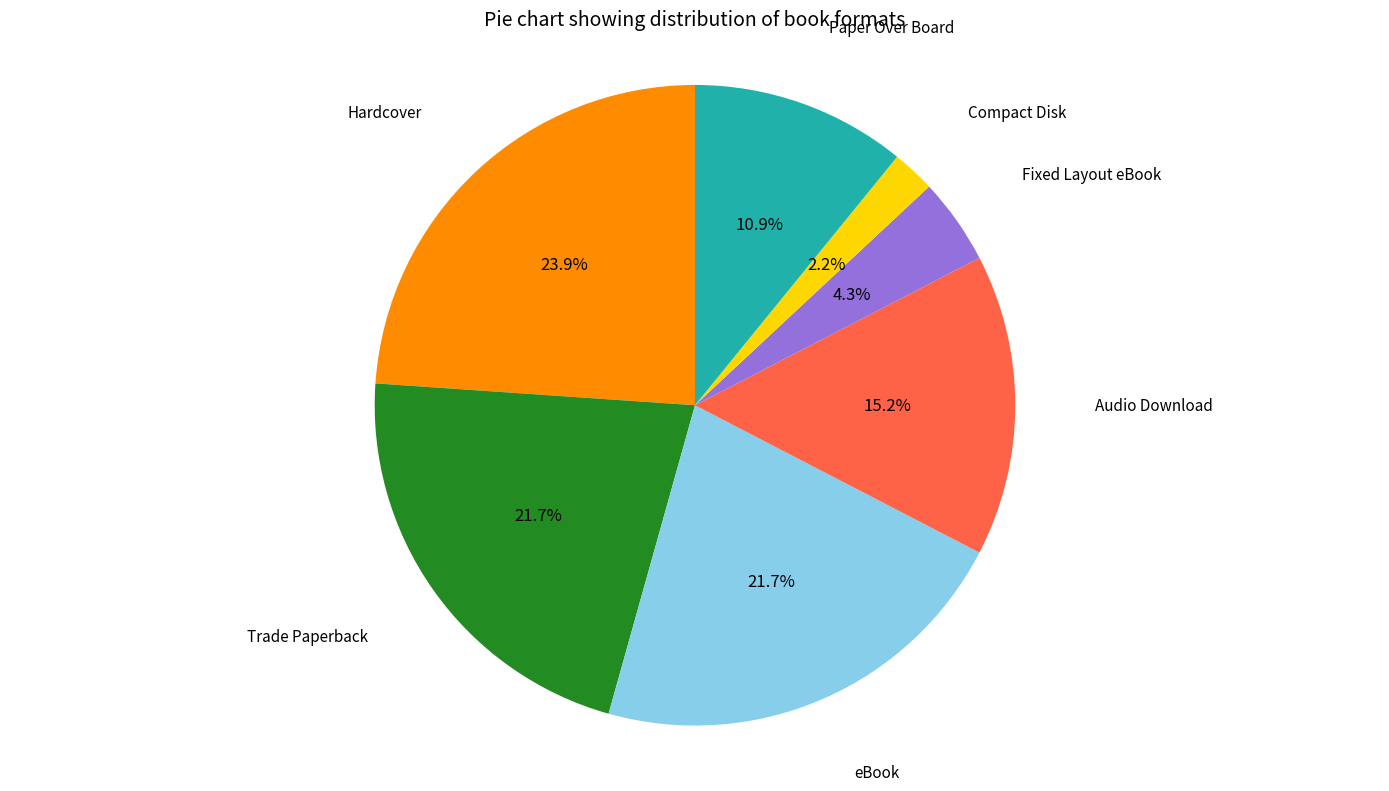

Is there any slice that represents more than half of the pie?

No